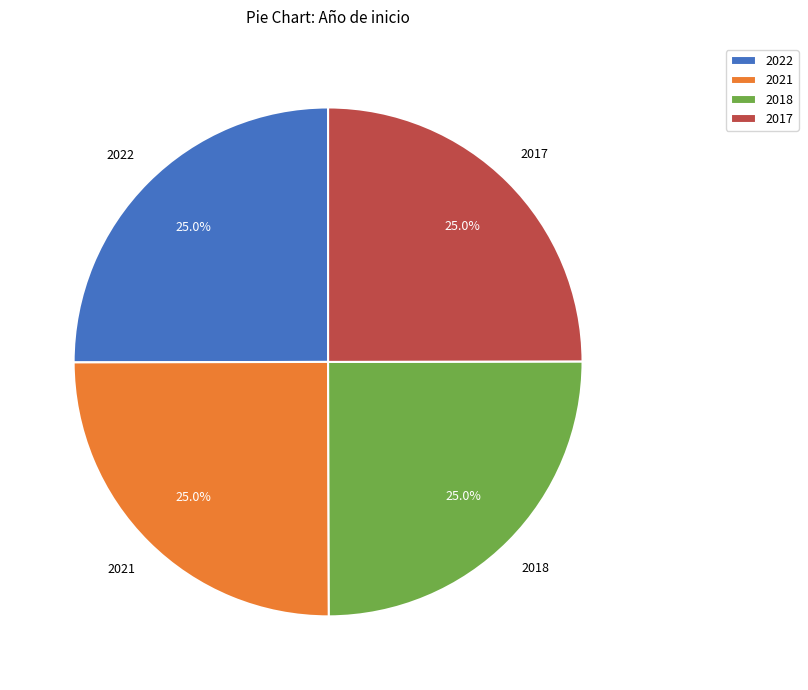

Approximately how many times larger is the value at 2021 compared to 2018?

1.0